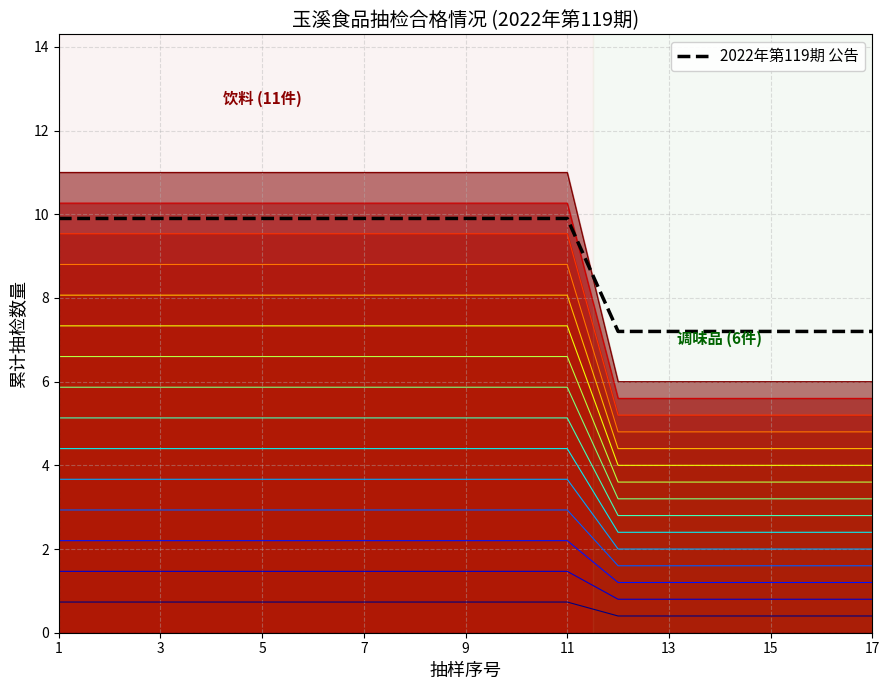

What is the greatest value displayed?

11.0